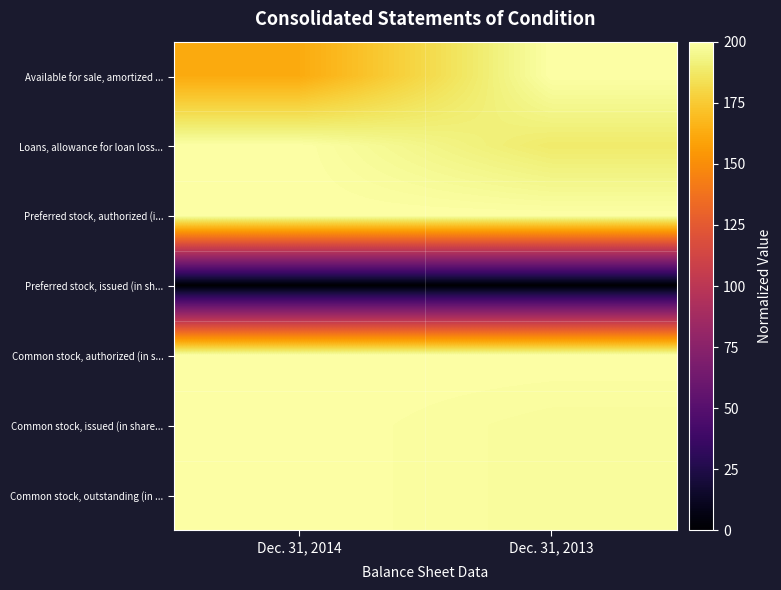

Count the number of categories in the chart.

2